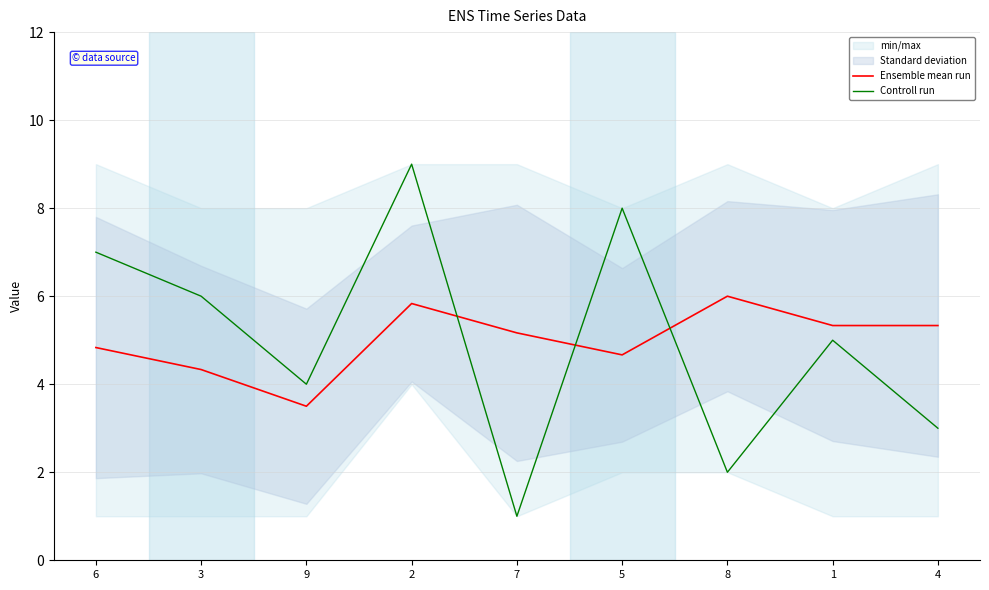

How many values in the Ensemble mean run series are below 5?

4